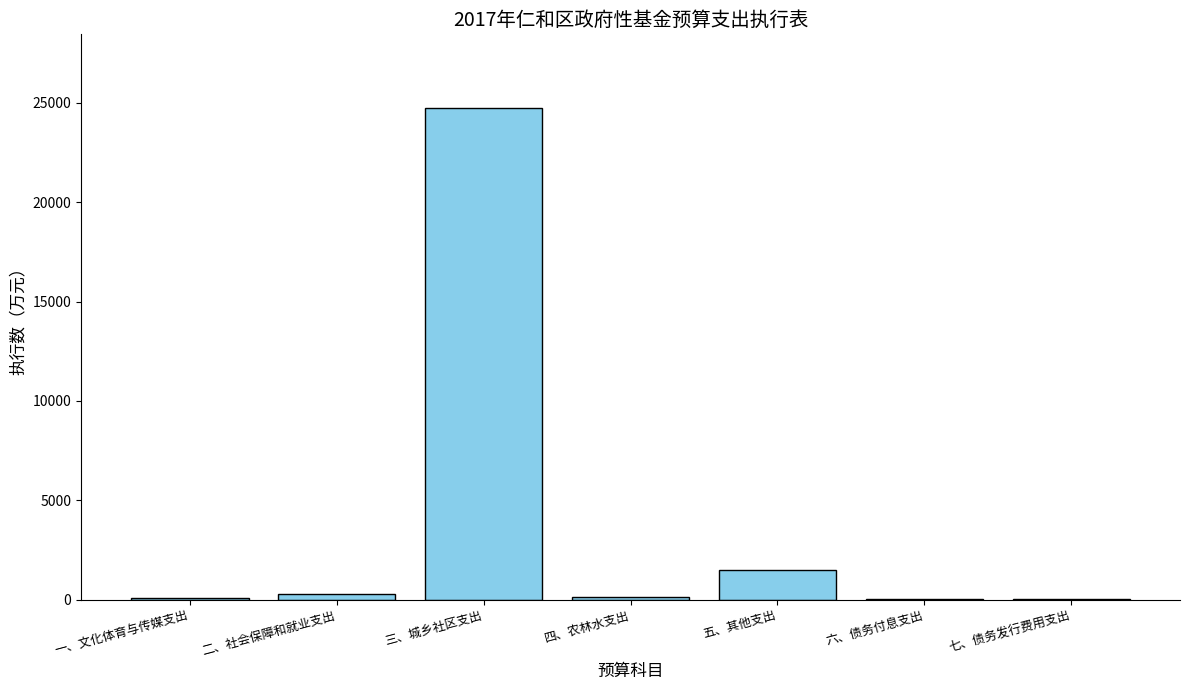

How many series are shown in this chart?

1